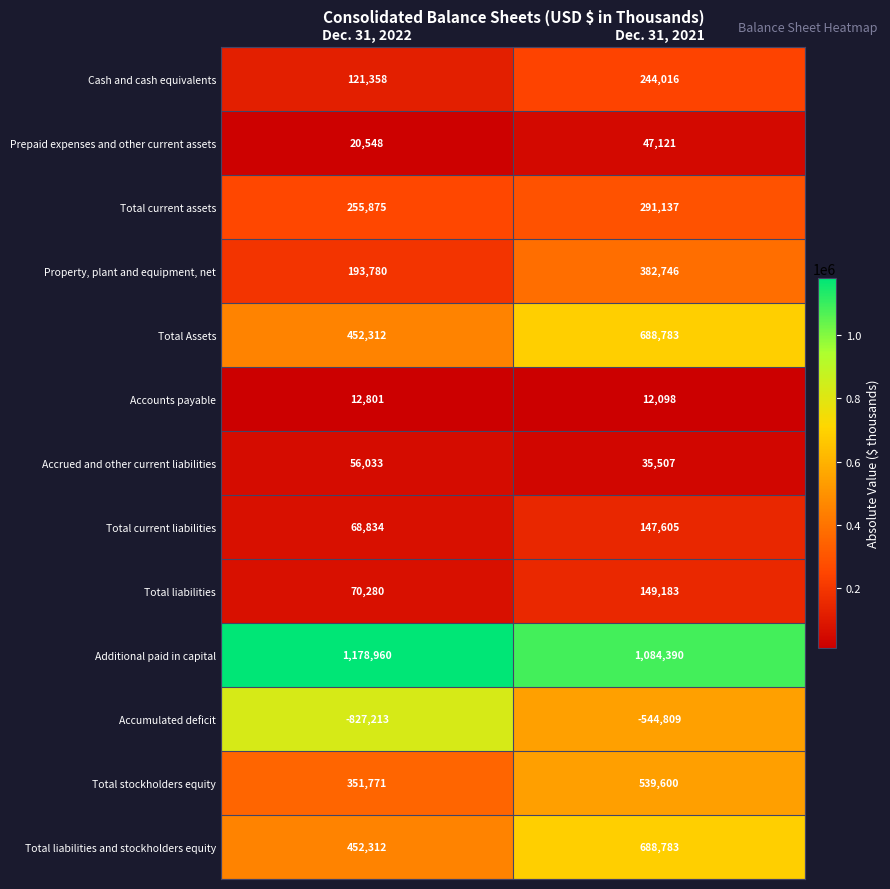

The Accounts payable series shows 12098 at Dec. 31, 2021. True or false?

True